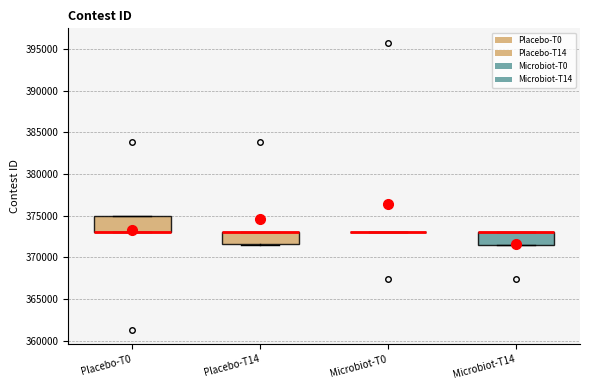

Reading left to right, transcribe this box plot: for each box, give where its median line is, the range the box spans, and where its two whiskers end, as read against the y-axis. The values are not printed on the chart, so give them approximately, as read against the axis.

Placebo-T0: median 373000 (drawn on the box's lower edge), box 373000 to 375000, whiskers 373000 to 375000
Placebo-T14: median 373000 (drawn on the box's upper edge), box 371500 to 373000, whiskers 371500 (just below the box's lower edge) to 373000
Microbiot-T0: box collapsed to a line at 373000, whiskers 373000 to 373000
Microbiot-T14: median 373000 (drawn on the box's upper edge), box 371500 to 373000, whiskers 371500 to 373000